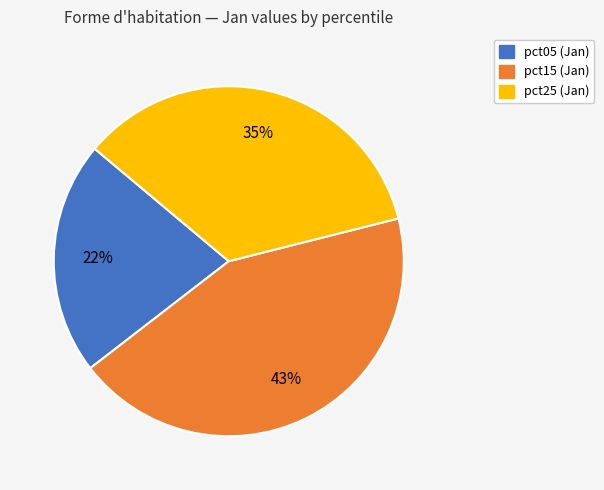

Is there any slice that represents more than half of the pie?

No